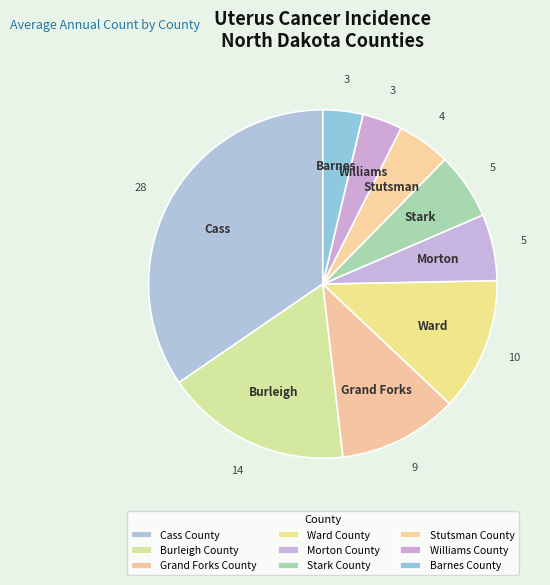

Count the number of slices in the pie.

9